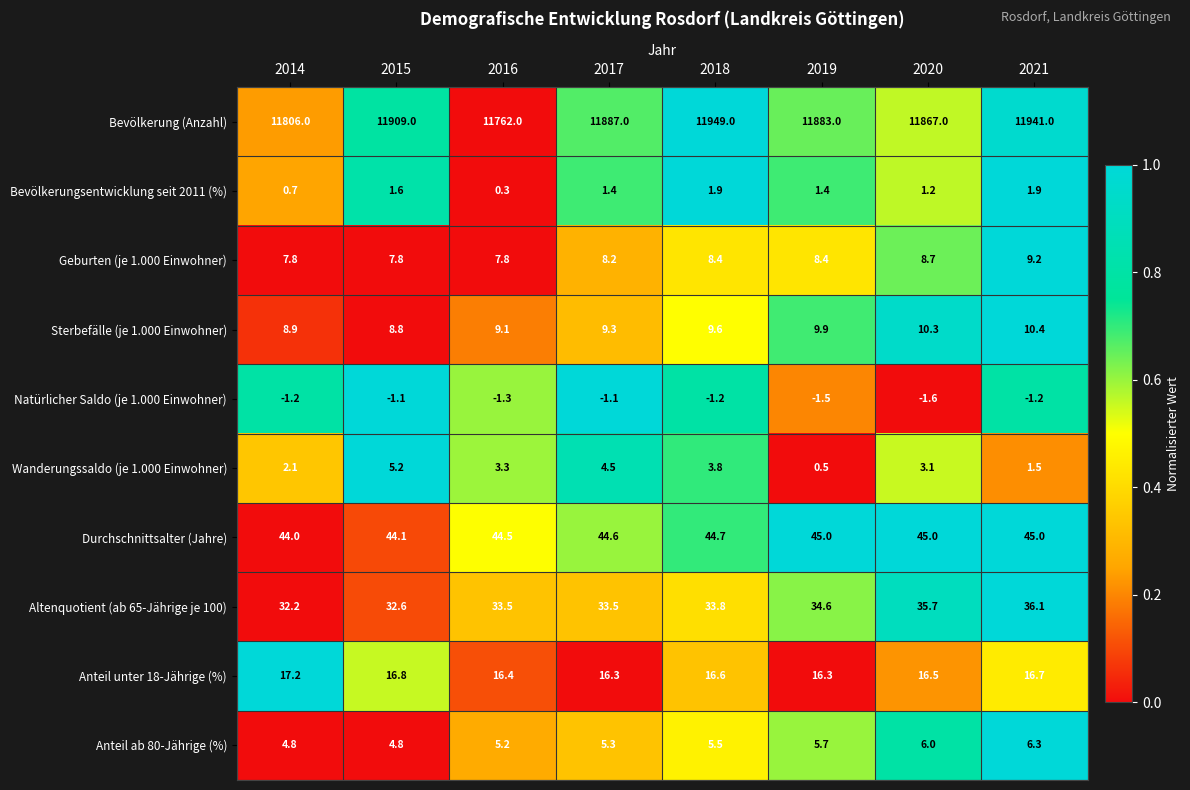

What is the difference between the second highest and minimum values in the Sterbefälle (je 1.000 Einwohner) series?

1.5